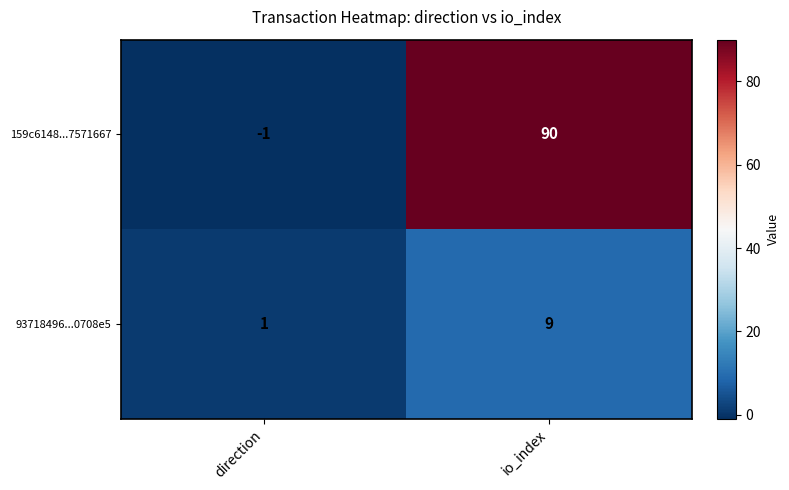

Reading right to left, transcribe all the data shown in this chart.

159c6148...7571667: 90	-1
93718496...0708e5: 9	1